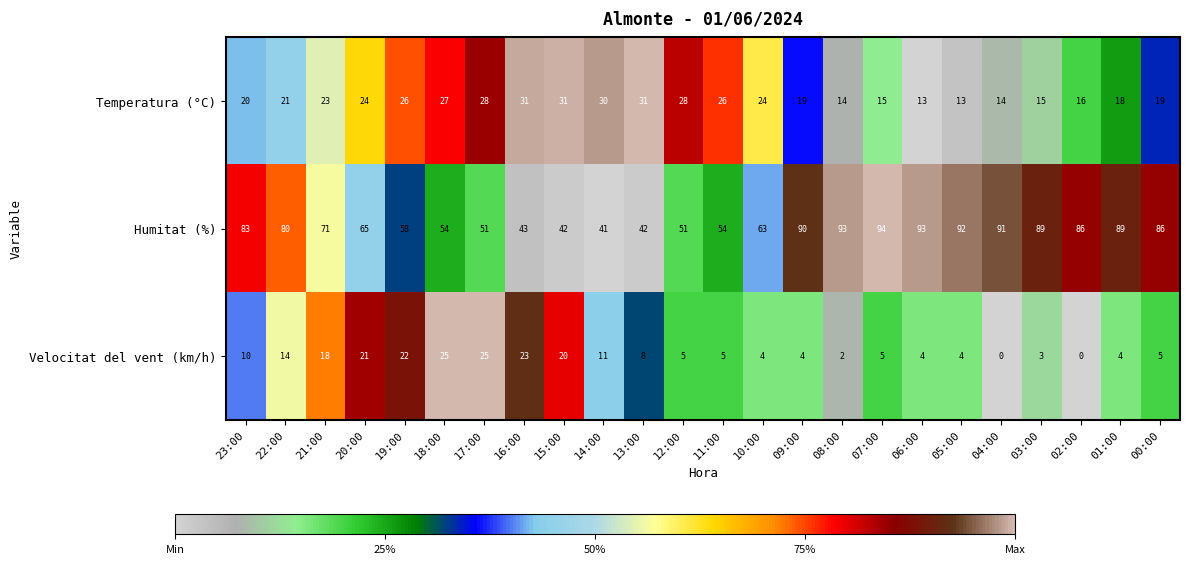

Where is Velocitat del vent (km/h) nearest to the value 12?

14:00